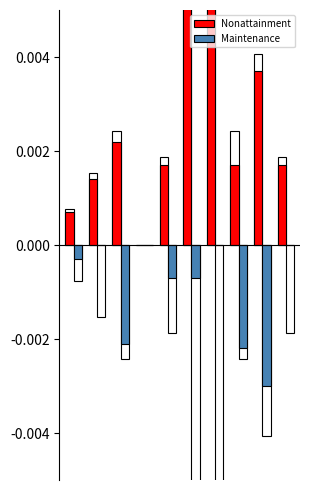

Reading right to left, extract all data points from this chart.

Nonattainment: 0.0	0.0	0.0	0.1	0.0	0.0	0.0	0.0	0.0	0.0
Maintenance: 0.0	-0.0	-0.0	0.0	-0.0	-0.0	0.0	-0.0	0.0	-0.0